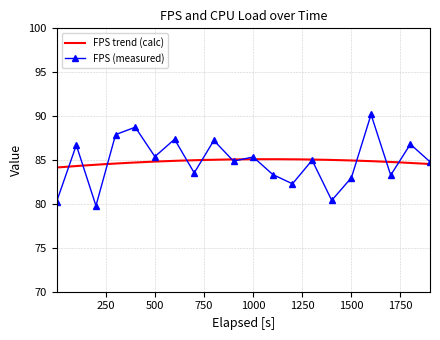

Does the chart have visible grid lines?

Yes